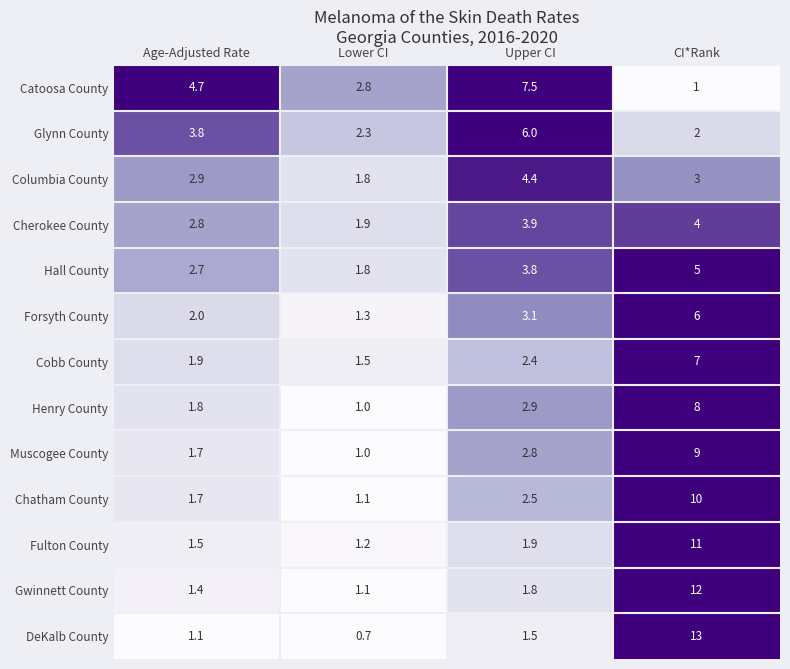

At which category does the chart reach its minimum across all series?

Lower CI